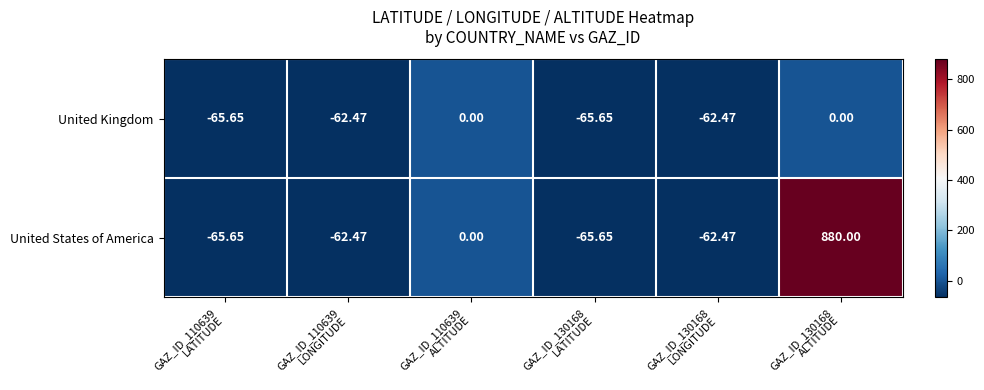

Which series has the largest total across all categories?

United States of America